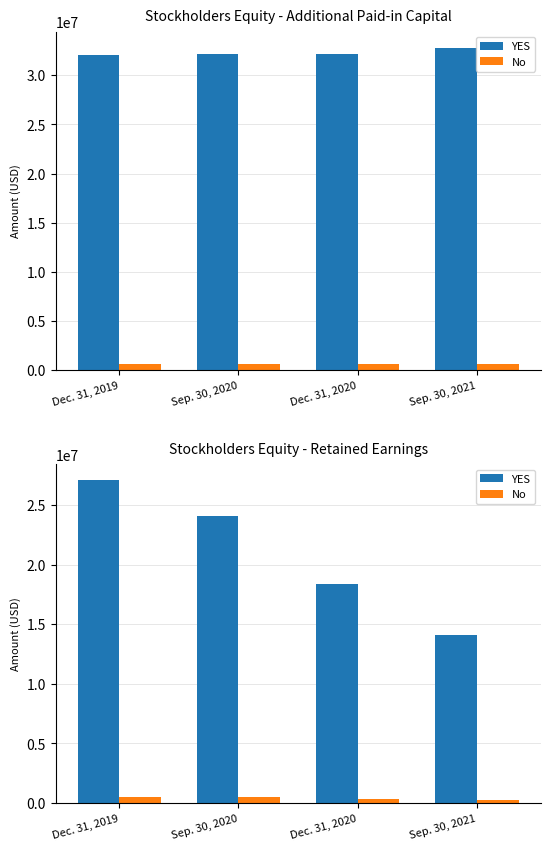

Are the bars grouped side by side (vs. stacked)?

Yes